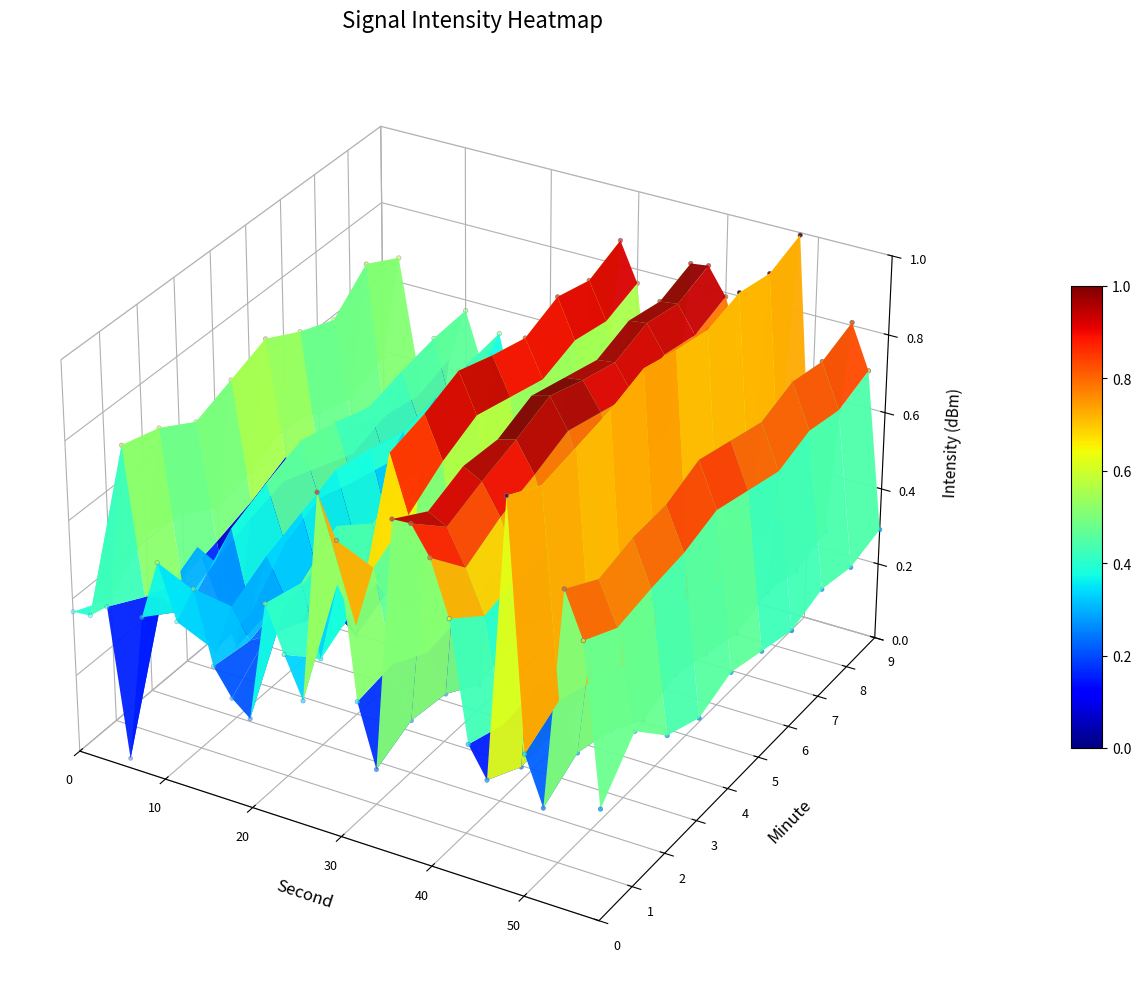

Which label corresponds to the smallest value in the chart?

29